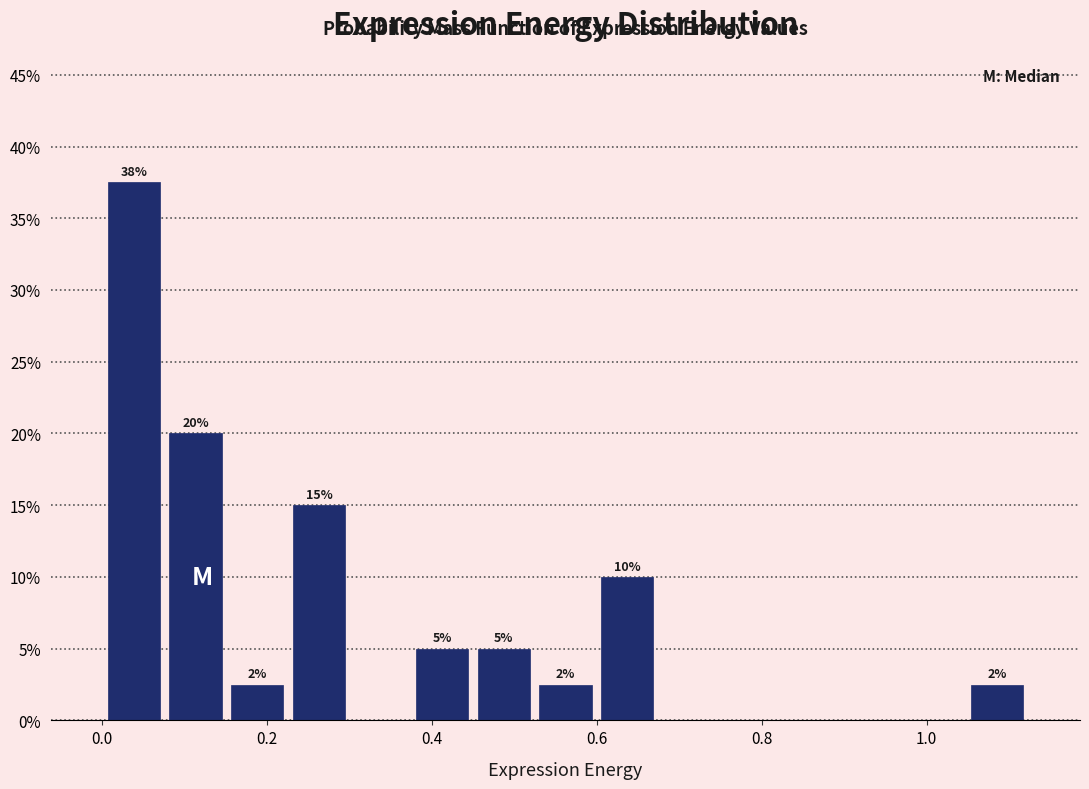

Around what value on the x-axis is the tallest bar? Give the approximate position of its centre, as read against the axis.

0.04